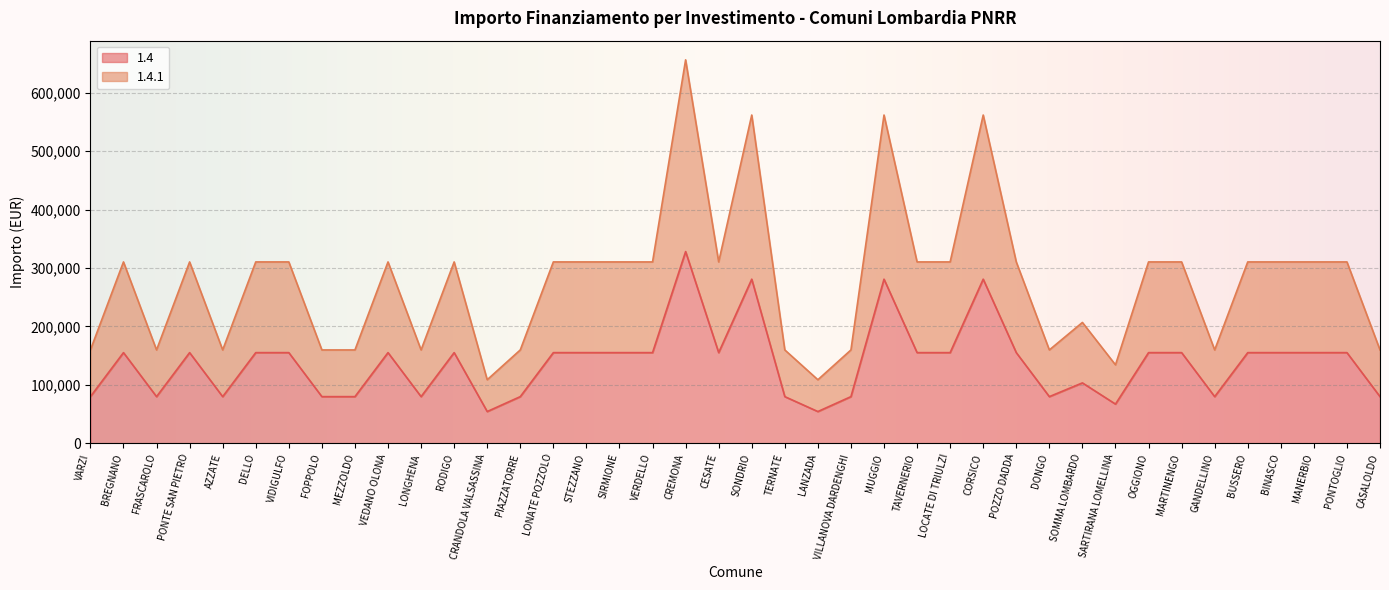

How many lines are shown in the chart?

2